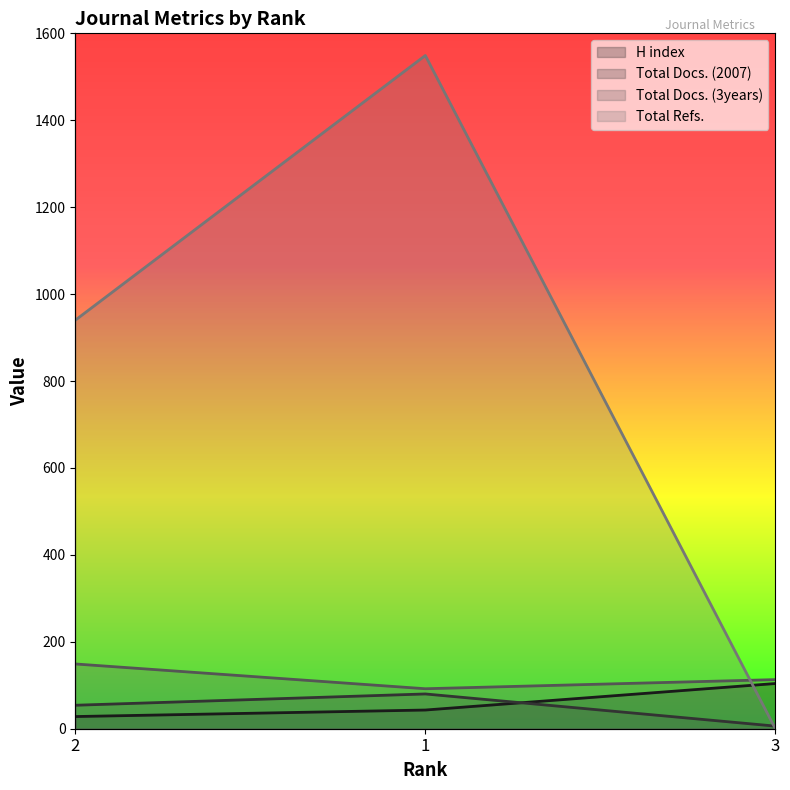

Between 1 and 2, which is larger?

1